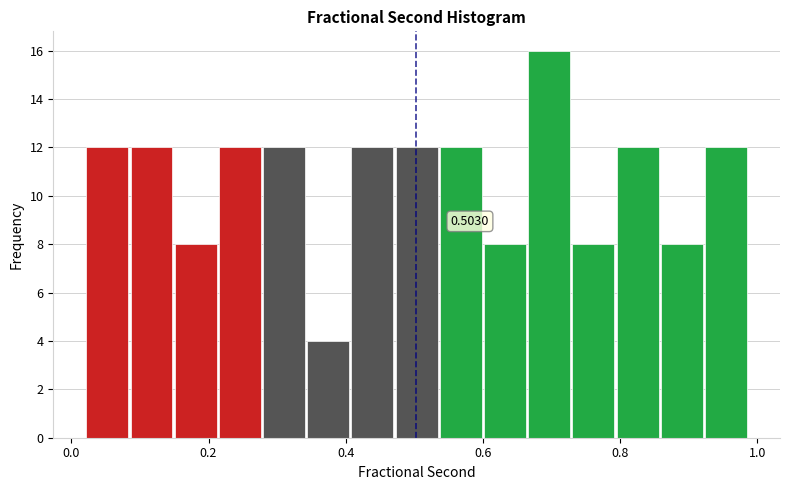

Around what value on the x-axis is the tallest bar? Give the approximate position of its centre, as read against the axis.

0.70